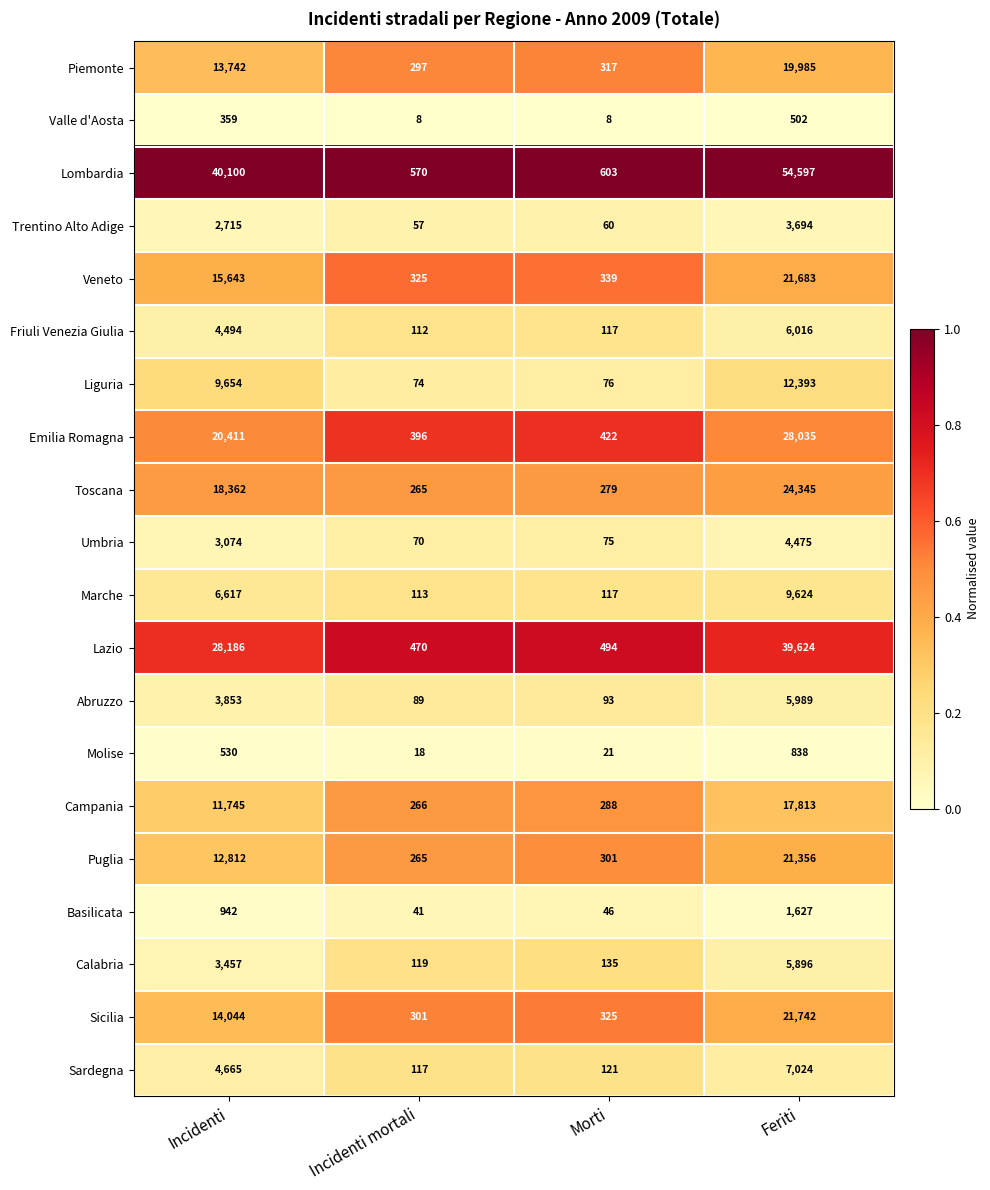

Which series has the largest total across all categories?

Lombardia